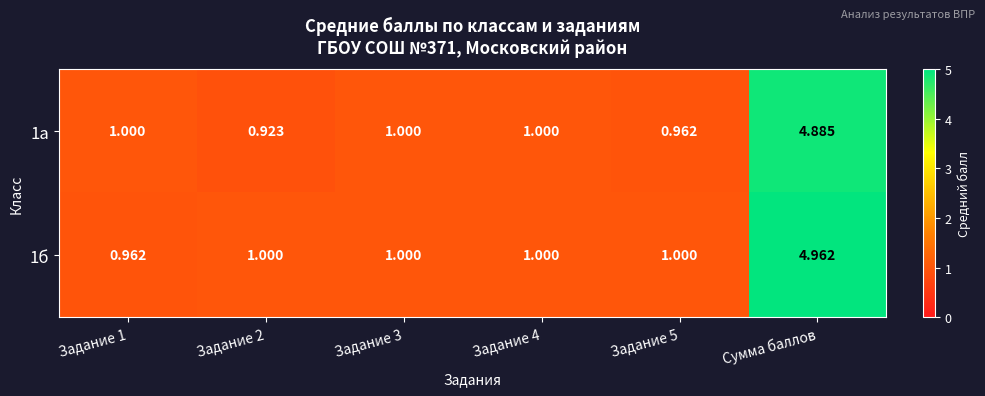

At which category does the chart reach its minimum across all series?

Задание 2